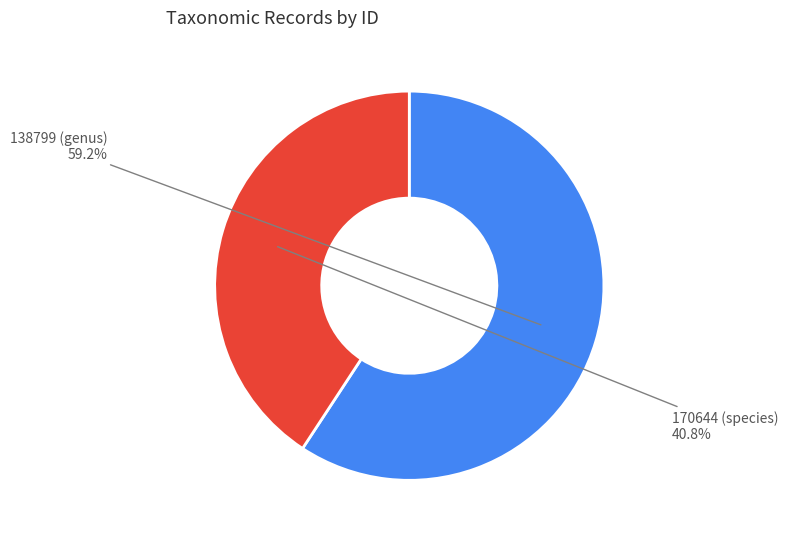

Is there any slice that represents more than half of the pie?

Yes